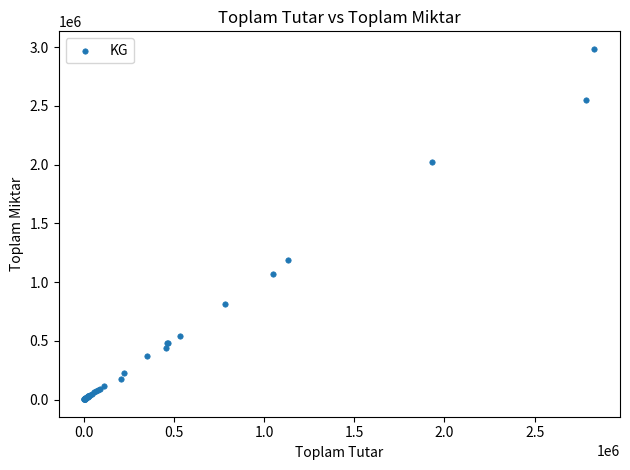

What Y value in the scatter plot is closest to 1494470?

1187300